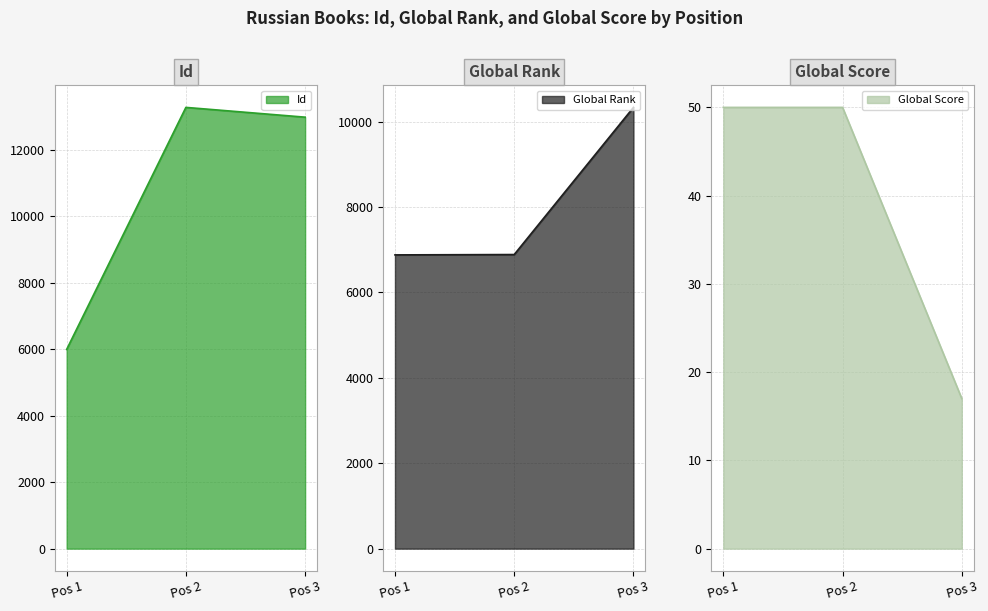

Rank the categories by Id value from lowest to highest.

Pos 1, Pos 3, Pos 2